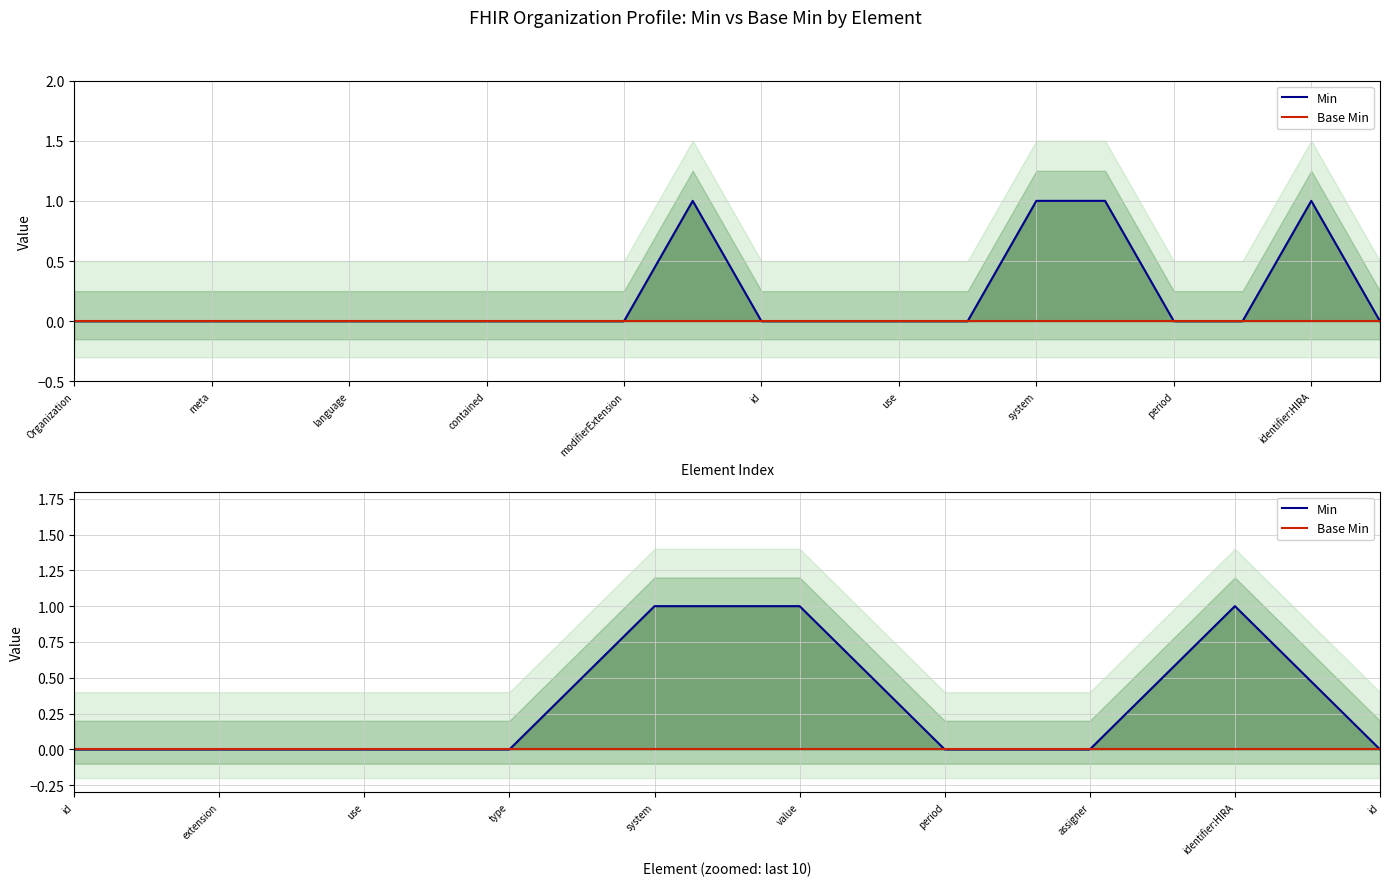

In Min, how many points are higher than both neighbors (excluding endpoints)?

1